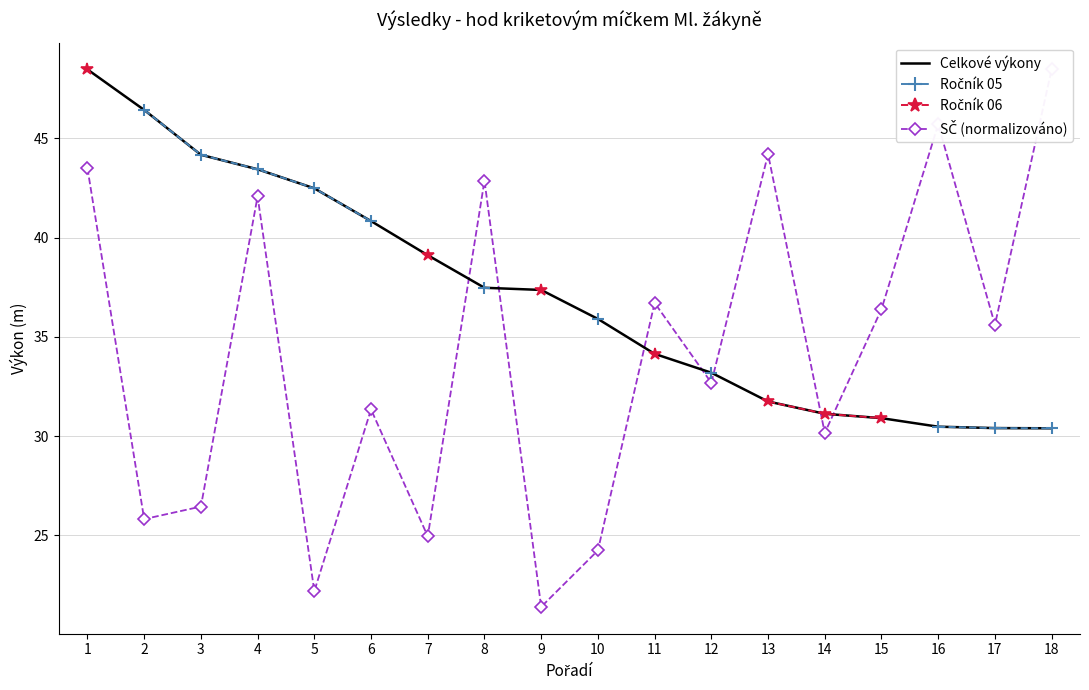

The value of Ročník 05 at 16 is 30.5. True or false?

True